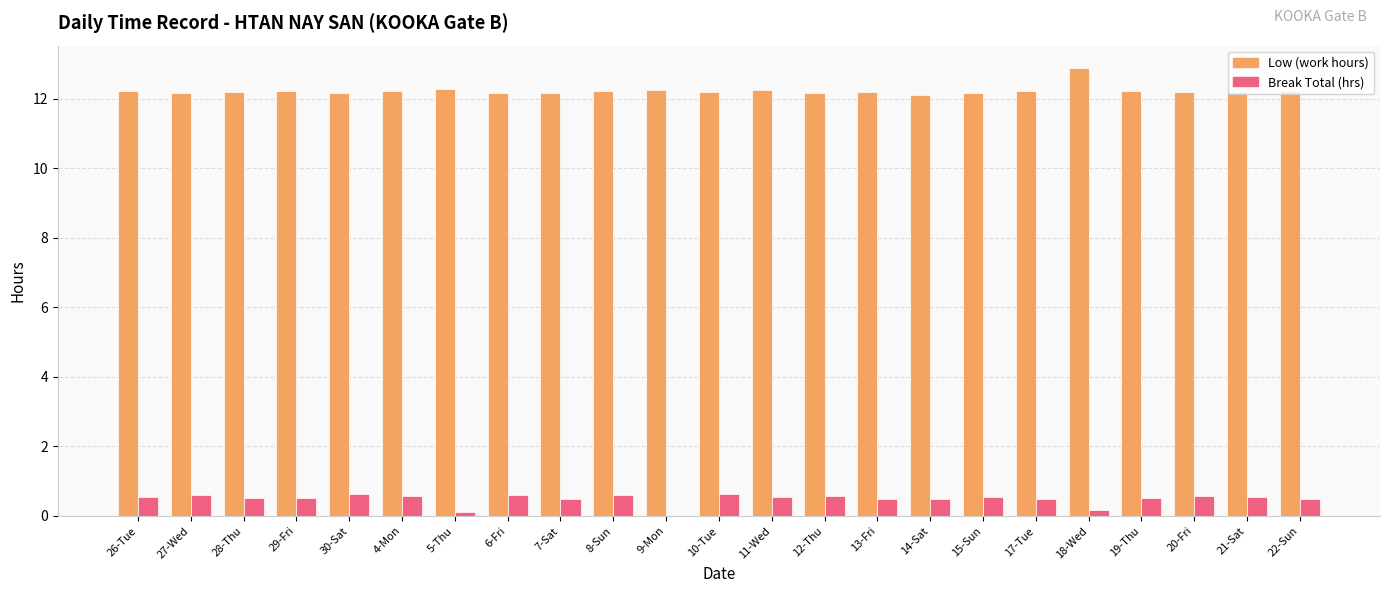

What is the sum of the Low (work hours) values at 22-Sun and 20-Fri?

24.4